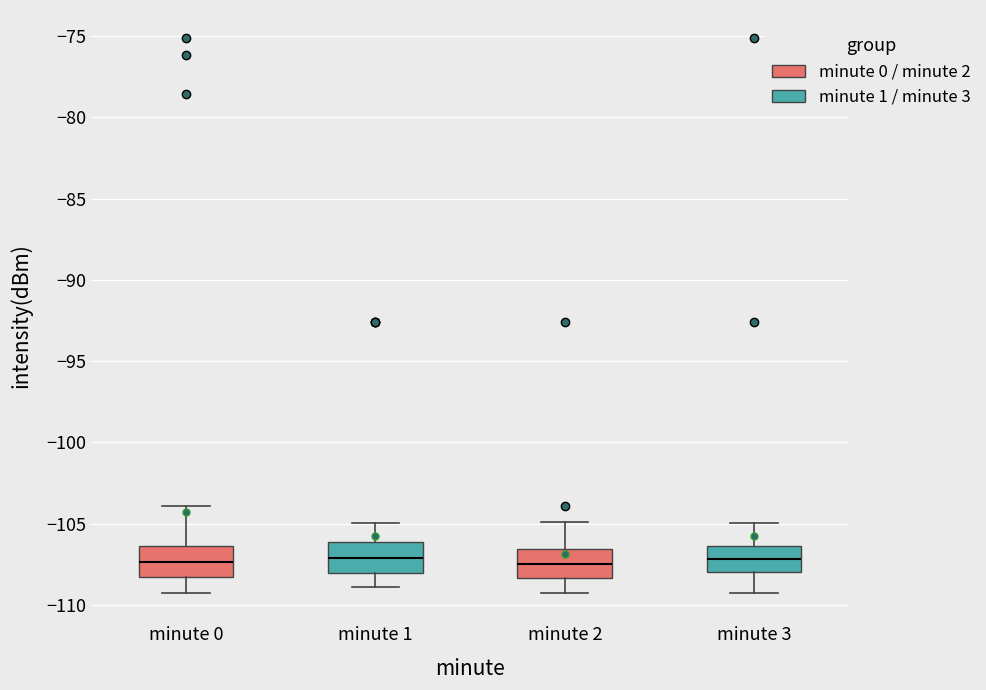

Reading left to right, transcribe this box plot: for each box, give where its median line is, the range the box spans, and where its two whiskers end, as read against the y-axis. The values are not printed on the chart, so give them approximately, as read against the axis.

minute 0: median -107.5, box -108.5 to -106.5, whiskers -109.5 to -104.0
minute 1: median -107.0, box -108.0 to -106.0, whiskers -109.0 to -105.0
minute 2: median -107.5, box -108.5 to -106.5, whiskers -109.5 to -105.0
minute 3: median -107.0, box -108.0 to -106.5, whiskers -109.5 to -105.0